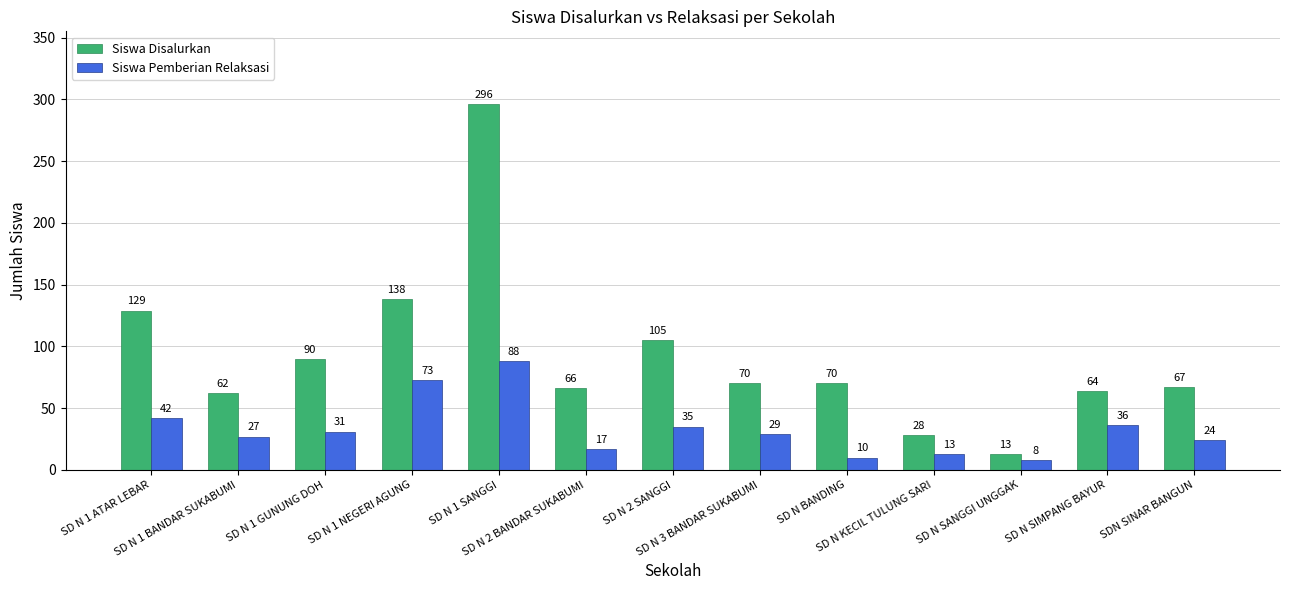

What are all the series names shown in the legend?

Siswa Disalurkan, Siswa Pemberian Relaksasi